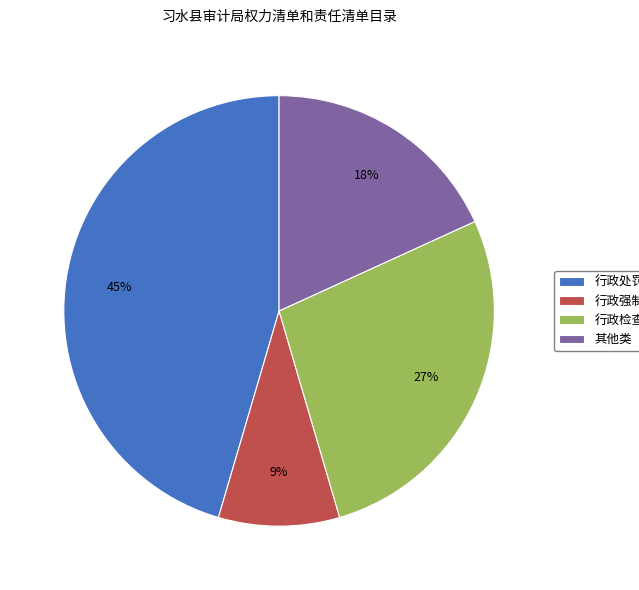

Rank the categories by value from lowest to highest.

行政强制, 其他类, 行政检查, 行政处罚